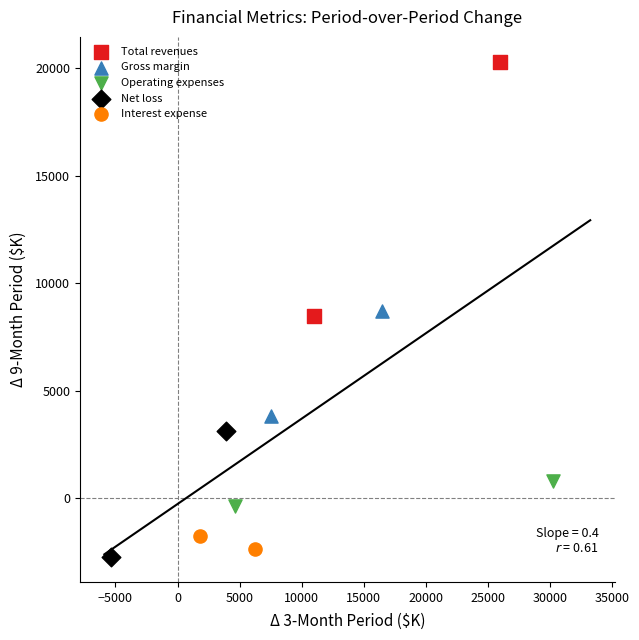

What are all the series names shown in the legend?

Total revenues, Gross margin, Operating expenses, Net loss, Interest expense